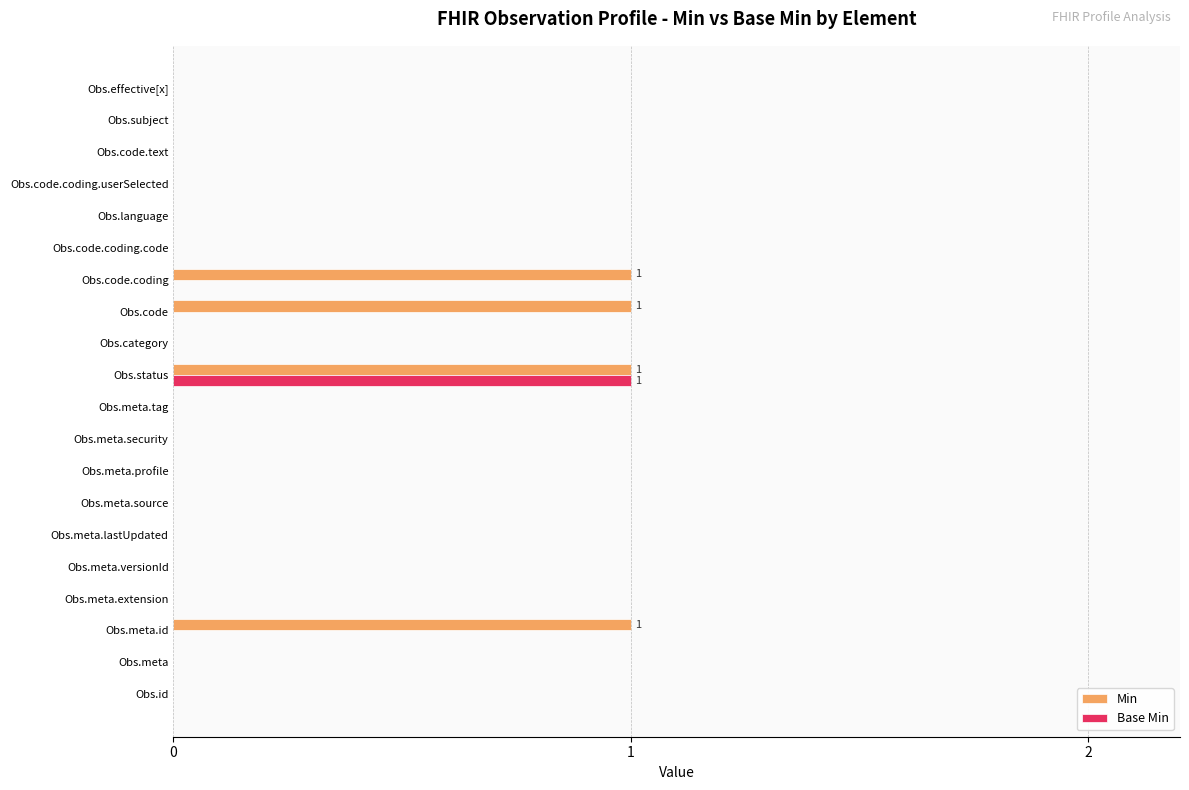

At which category is the sum across all series the highest?

Obs.status